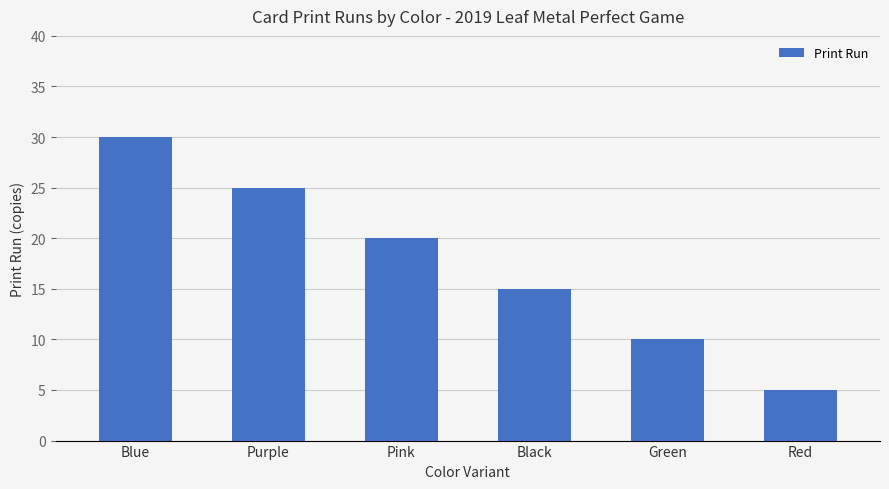

Are the bars horizontal?

No